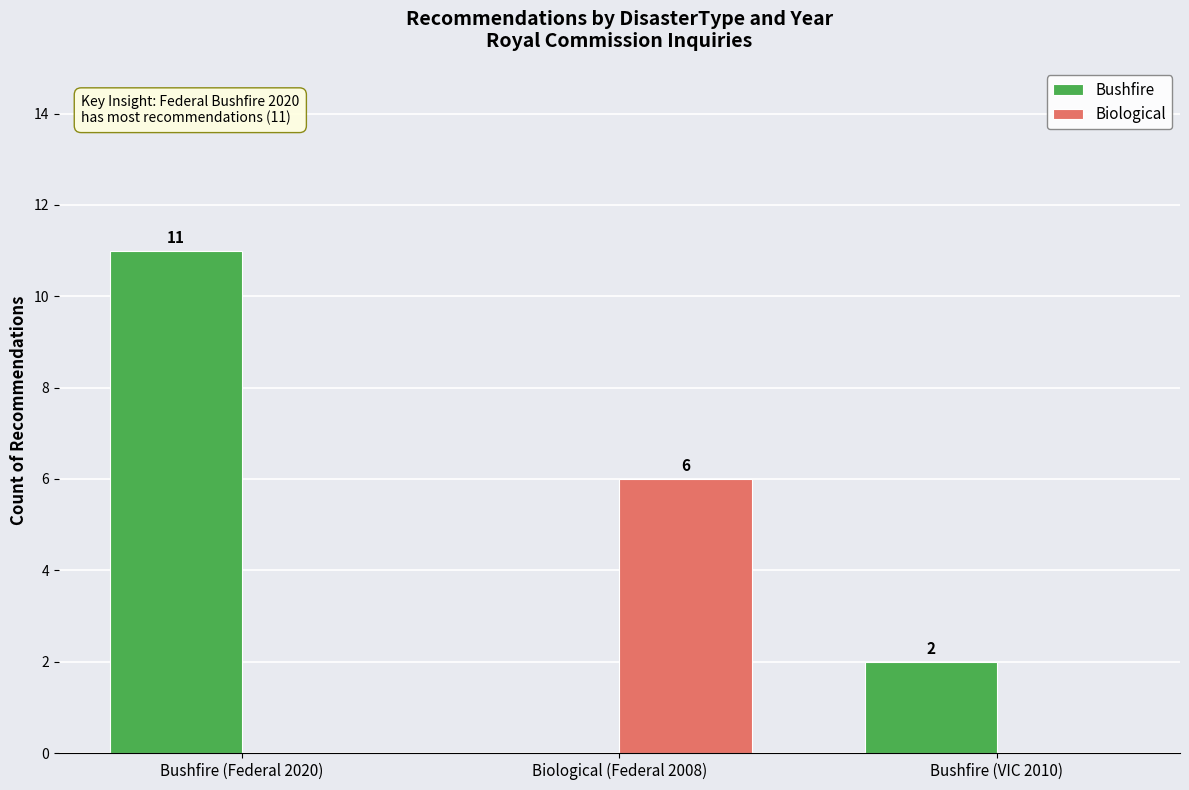

How many groups of bars are there?

3